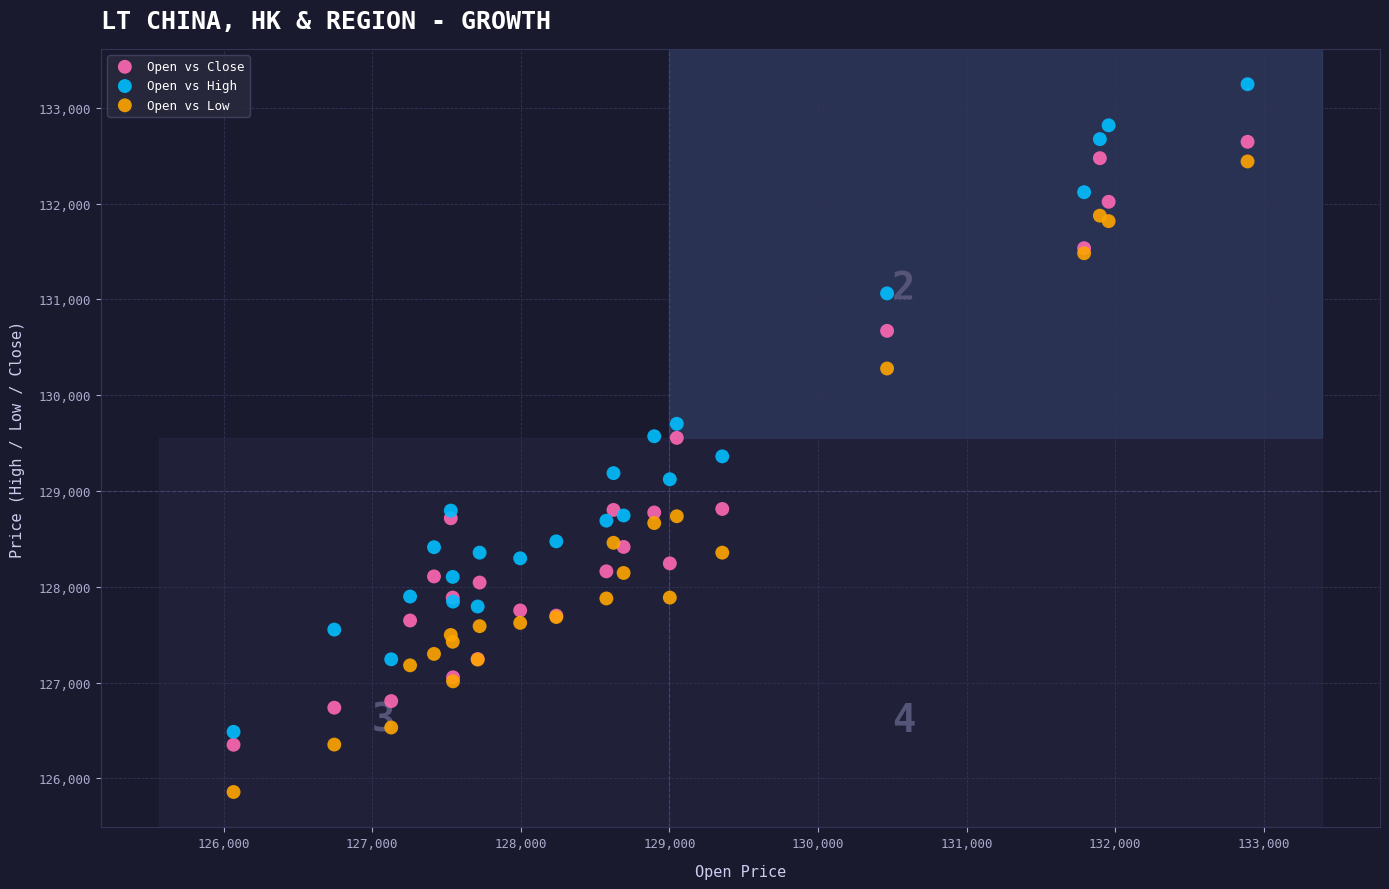

Which series reaches the minimum Y coordinate?

Open vs Low